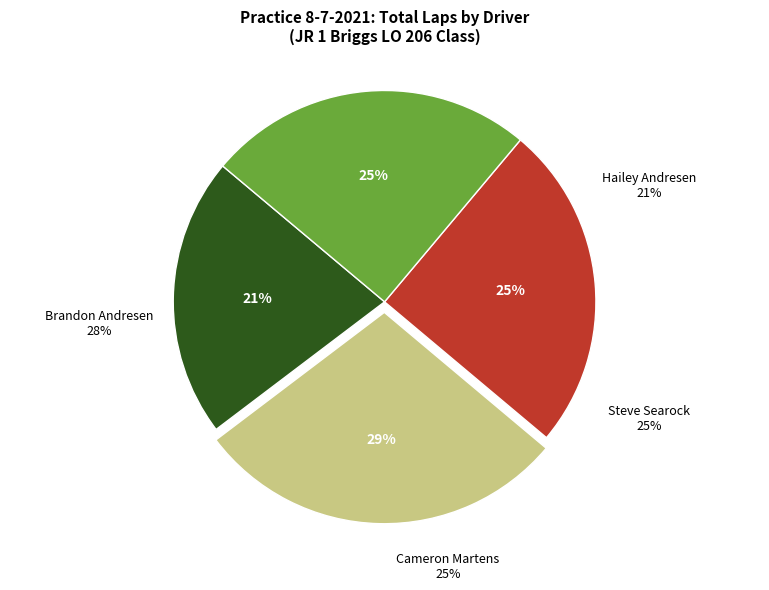

Is the sum of Hailey Andresen and Cameron Martens greater than half?

No